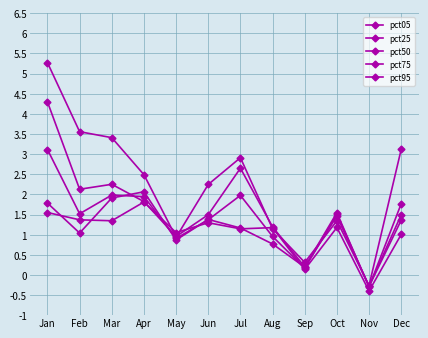

Does the chart have visible grid lines?

Yes